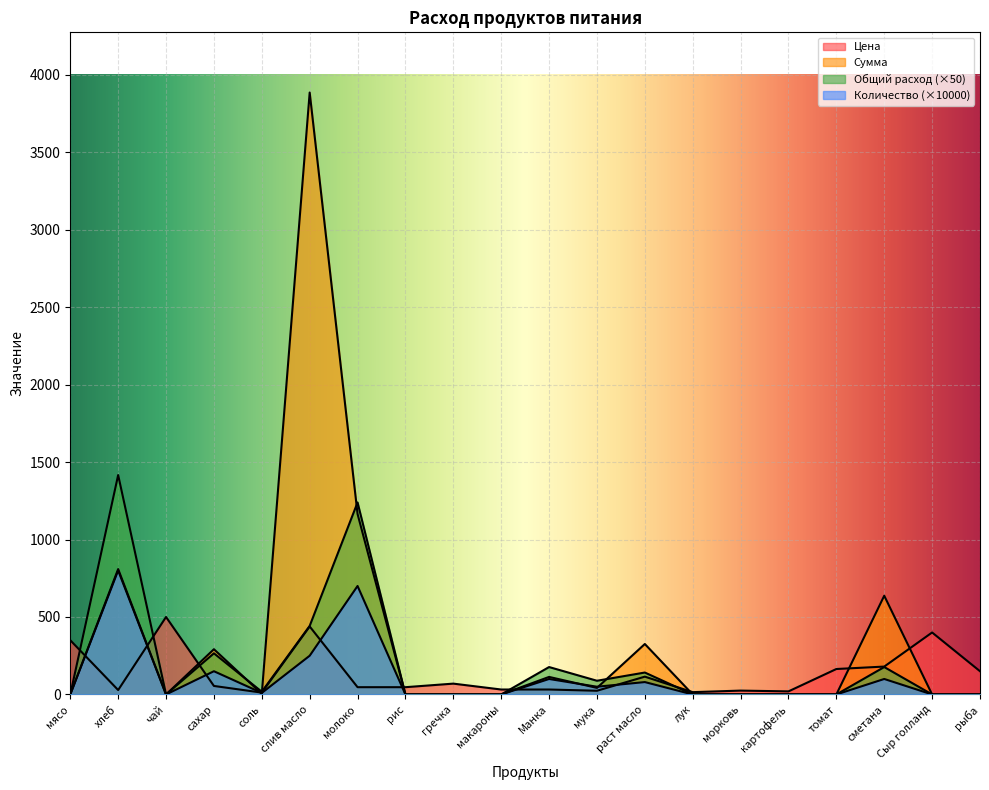

Which series has the widest spread of values?

Сумма